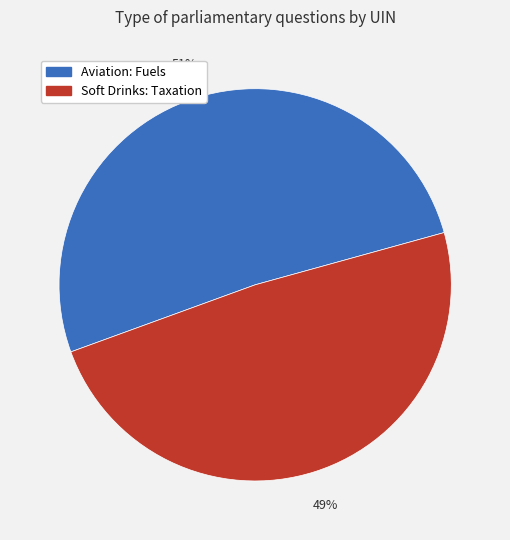

How many slices are in this pie chart?

2